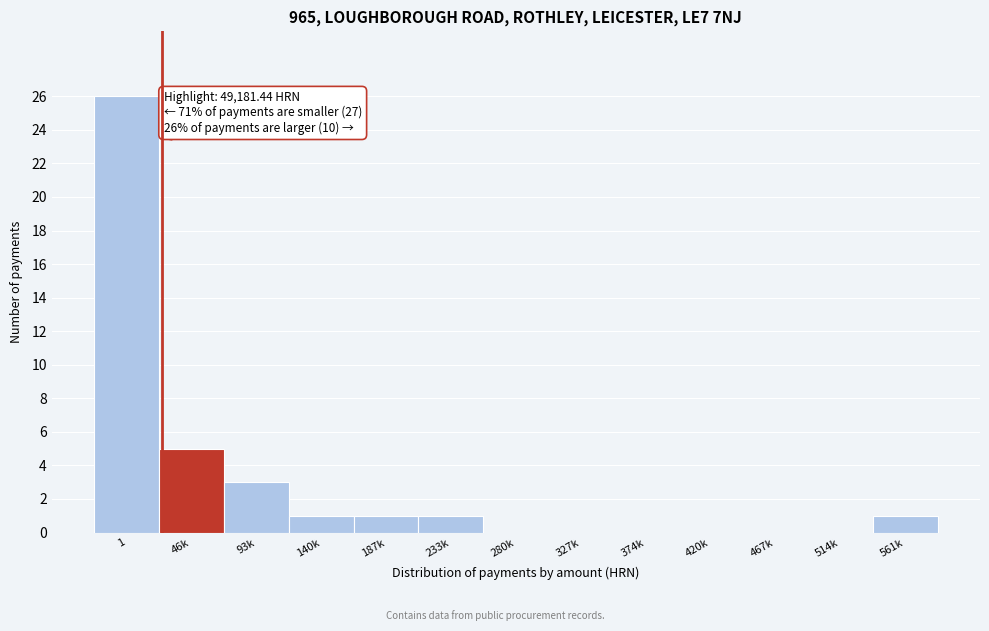

Reading left to right, transcribe all the data shown in this chart.

1=26	46k=5	93k=3	140k=1	187k=1	233k=1	280k=0	327k=0	374k=0	420k=0	467k=0	514k=0	561k=1